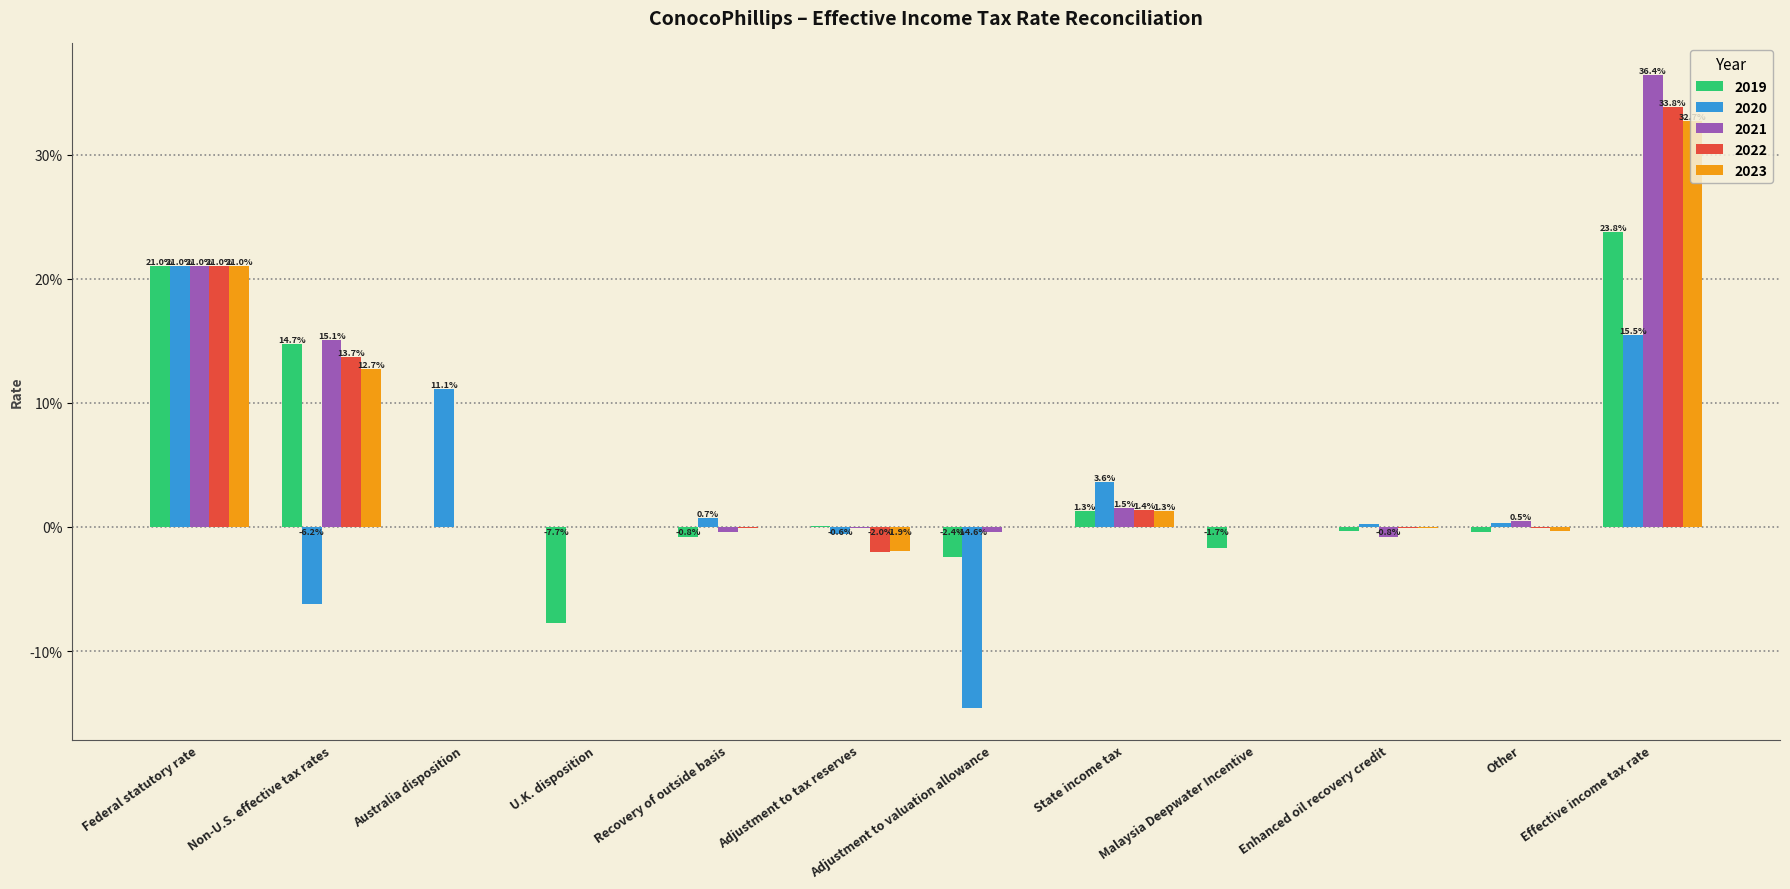

Are the bars grouped side by side (vs. stacked)?

Yes